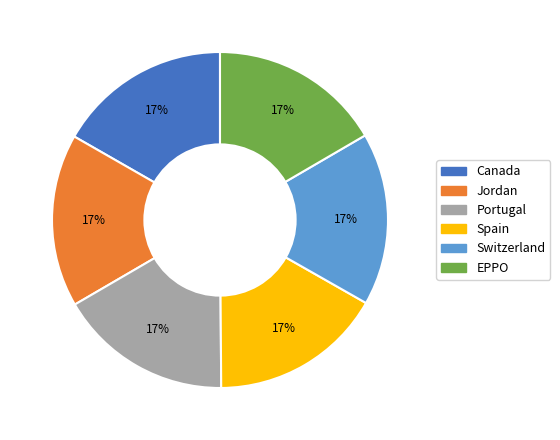

Is the sum of Spain and Switzerland greater than half?

No